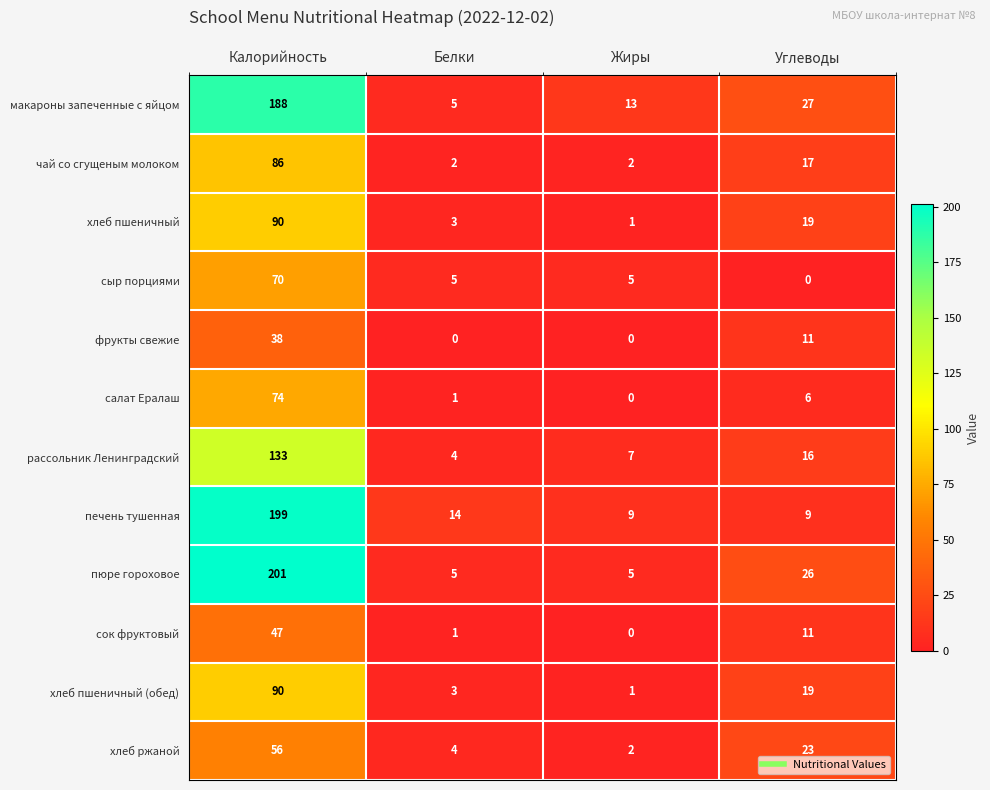

At which category is the sum across all series the highest?

Калорийность